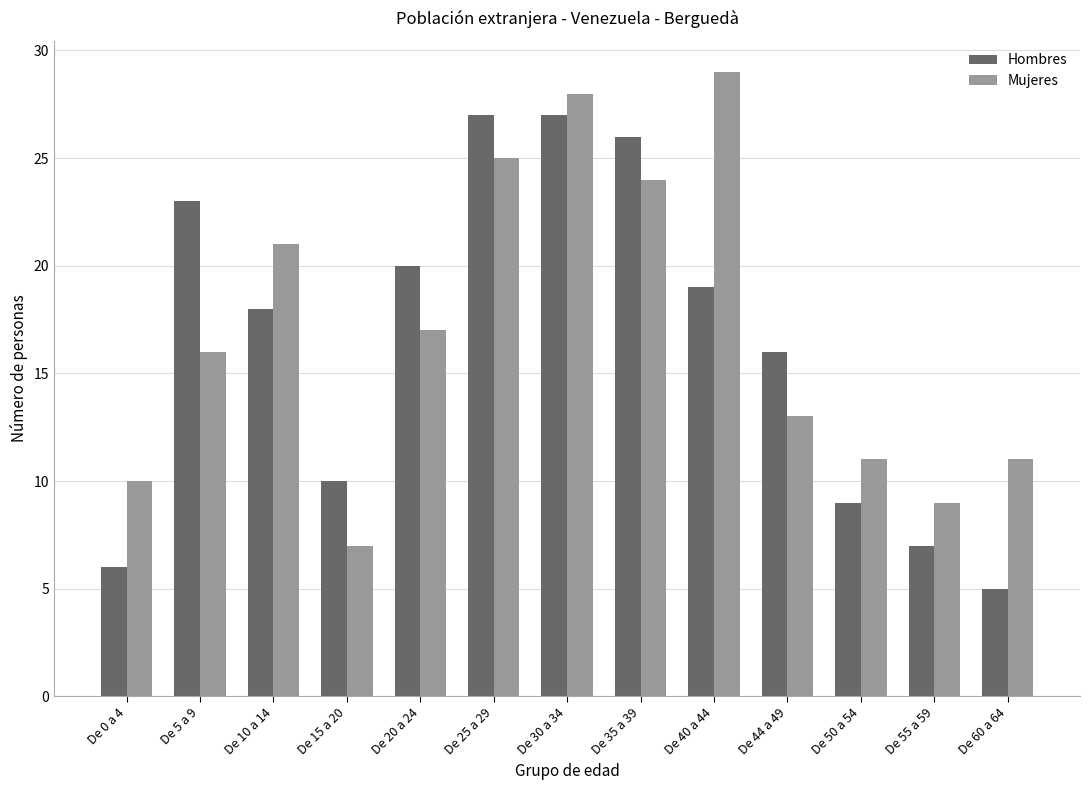

At which category is the sum across all series the highest?

De 30 a 34